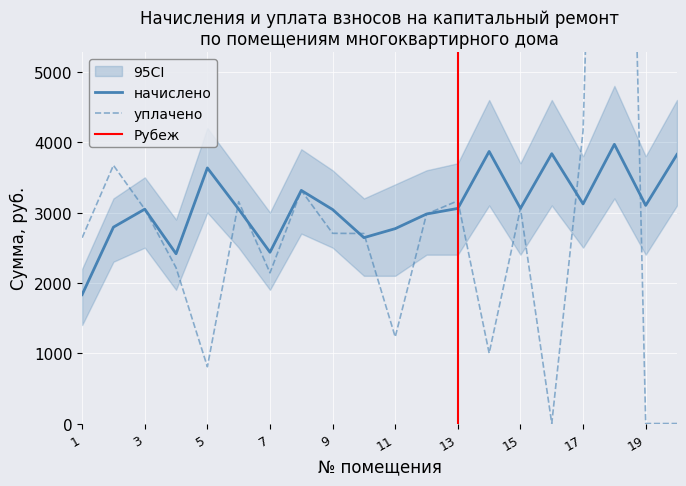

At 4, list the series in order from largest to smallest.

начислено, уплачено